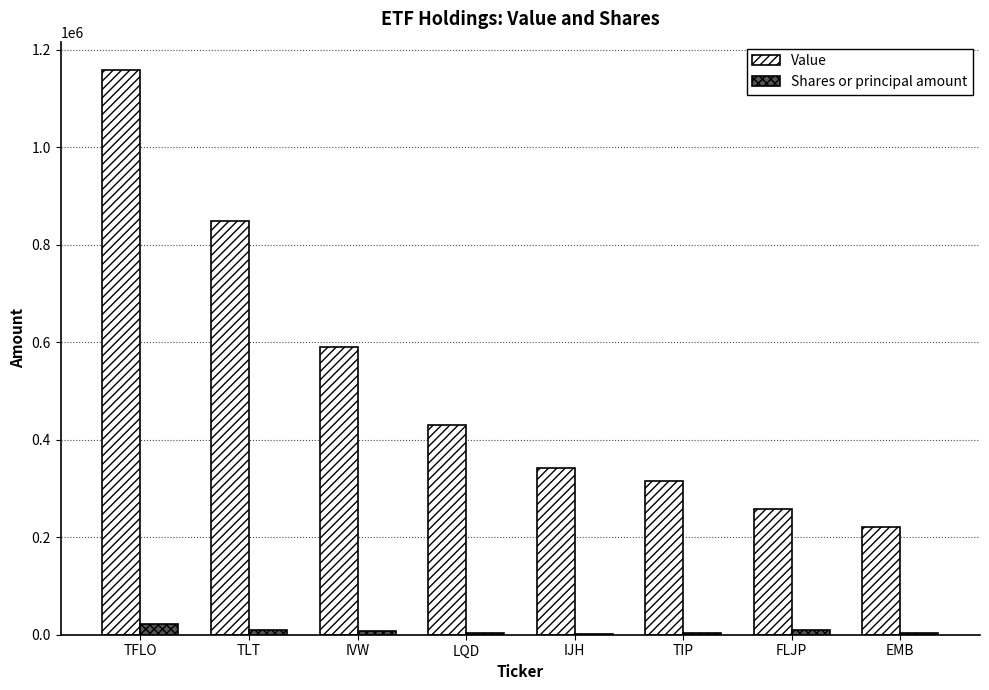

Count the number of data series in this chart.

2